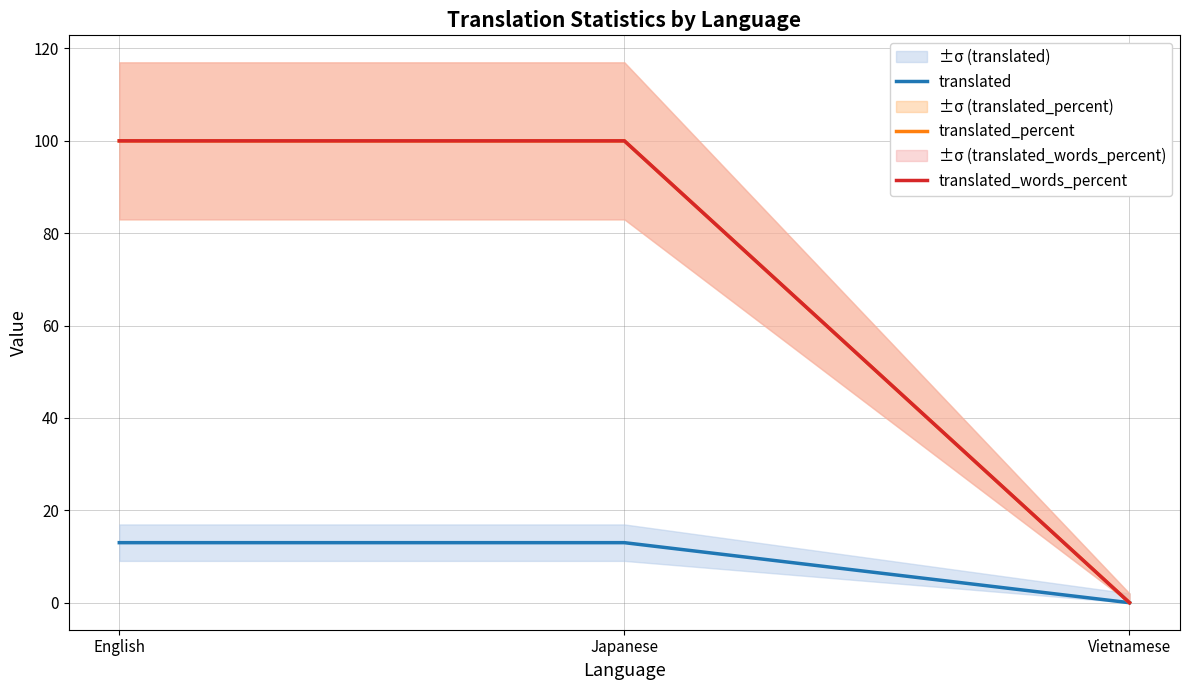

Count the translated_words_percent values in the range 0 to 100.

3